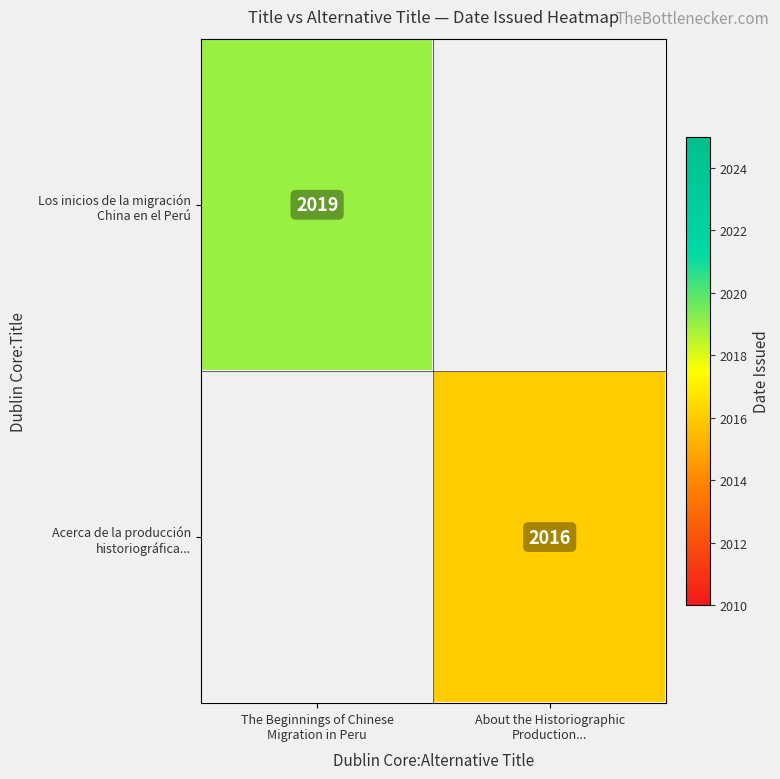

What is the average value of the Los inicios de la migración China en el Perú series?

1010